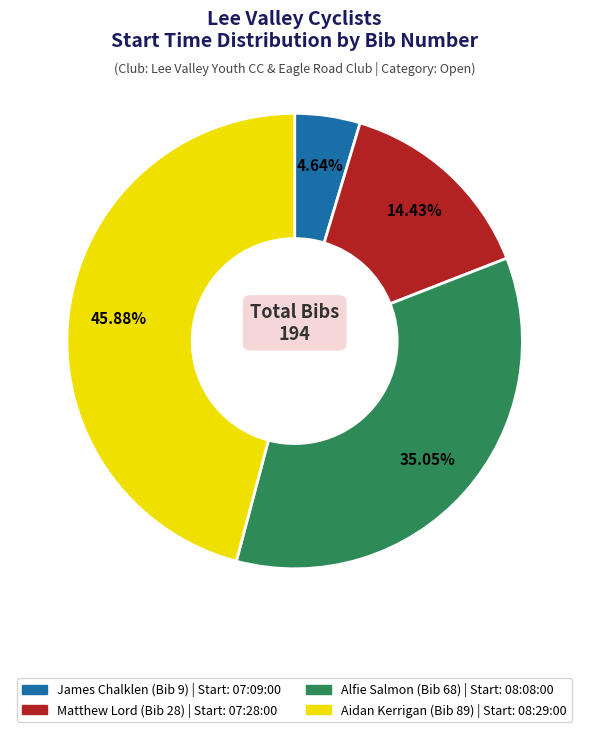

Is there a majority slice in this chart?

No